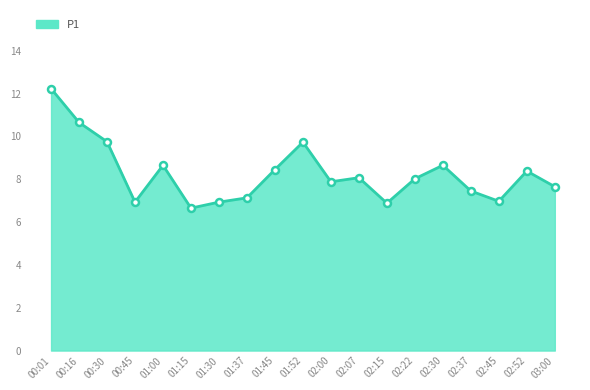

What position from the left is 03:00?

19